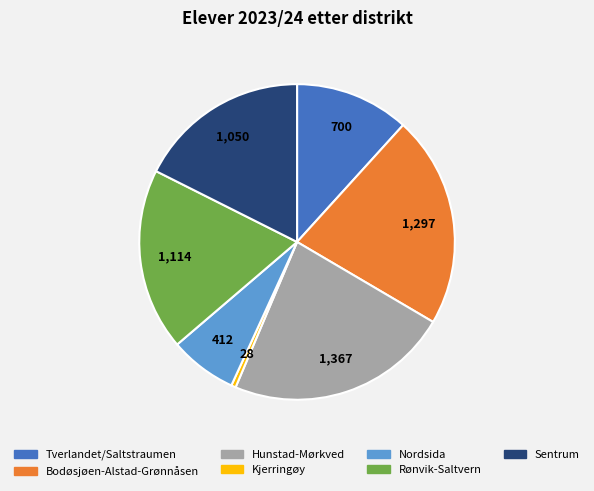

The Tverlandet/Saltstraumen slice represents 12% of the pie. True or false?

True